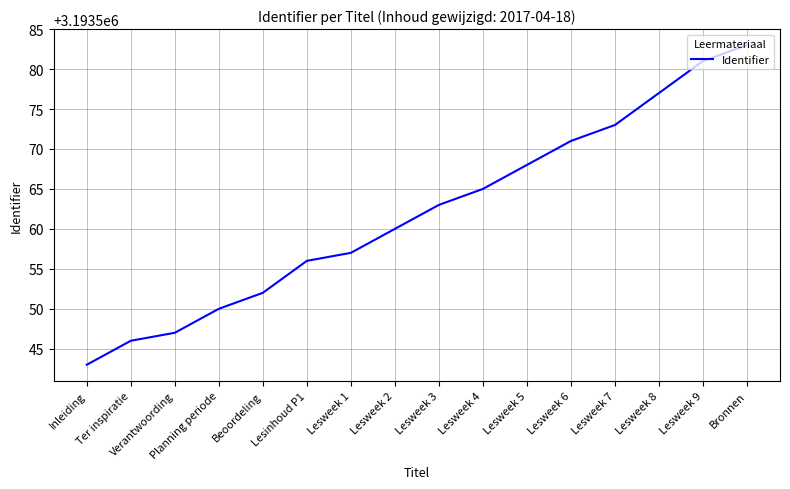

What position from the left is Beoordeling?

5